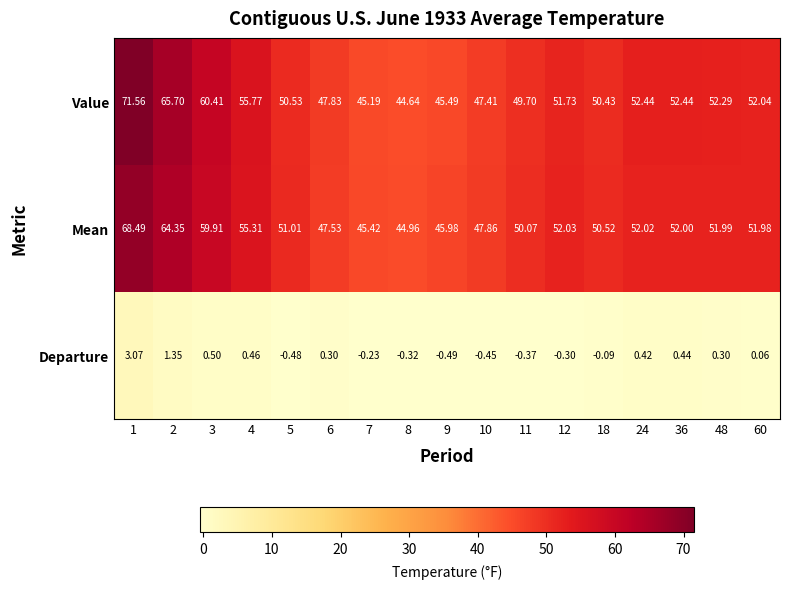

Between 1 and 18, which series saw the biggest shift?

Value